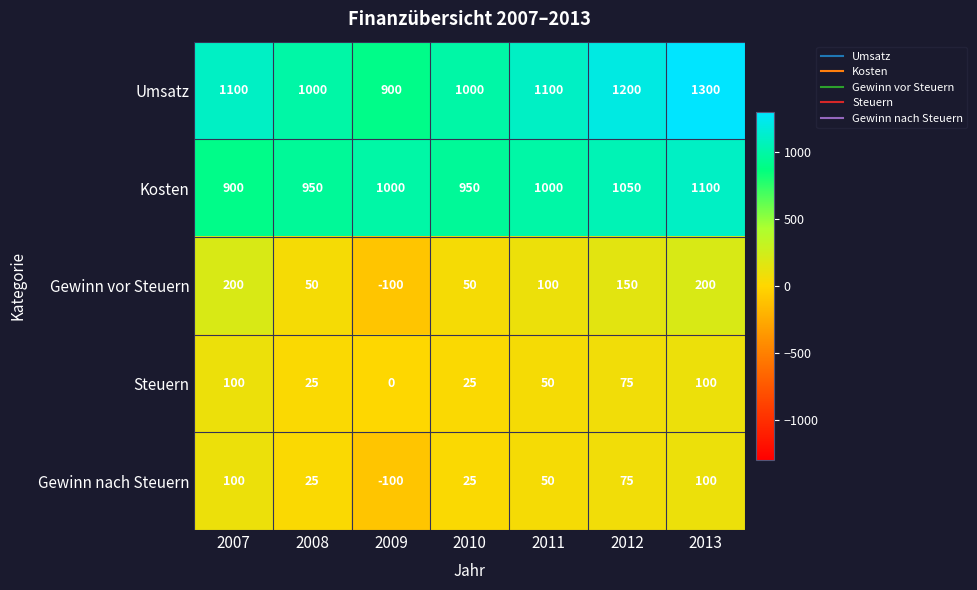

Count the Steuern values in the range 25 to 100.

6